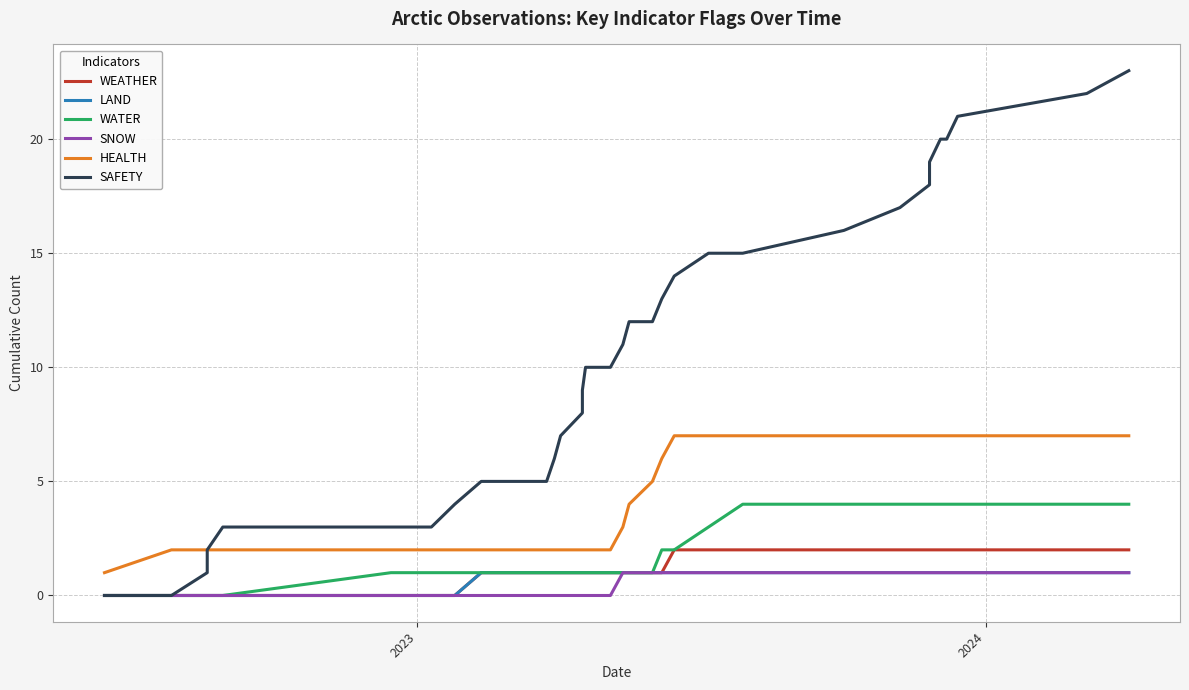

True or false: HEALTH and LAND cross at least once.

False